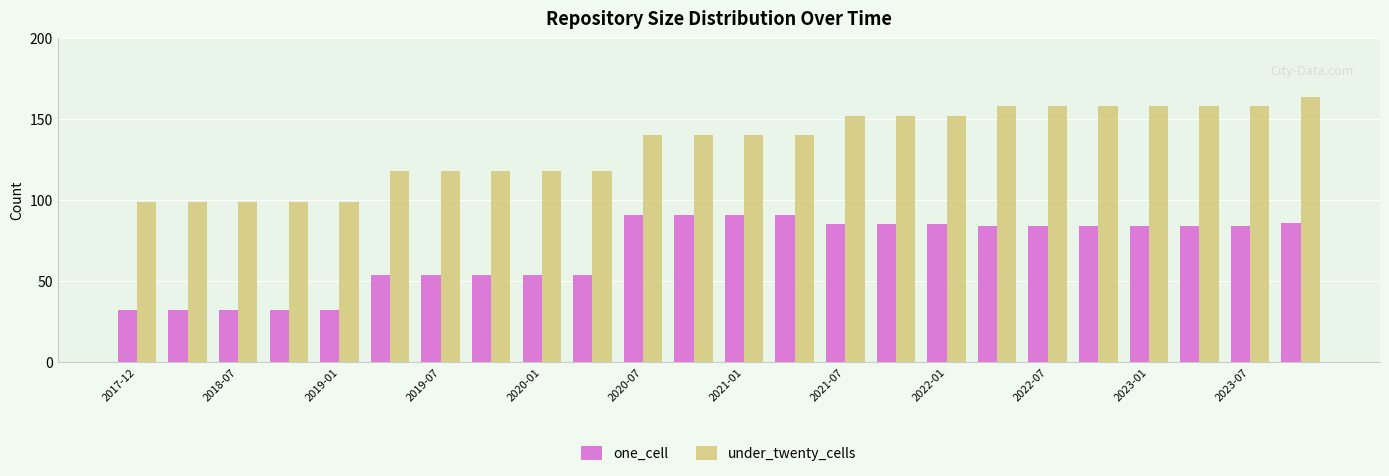

Does the chart contain stacked bars?

No